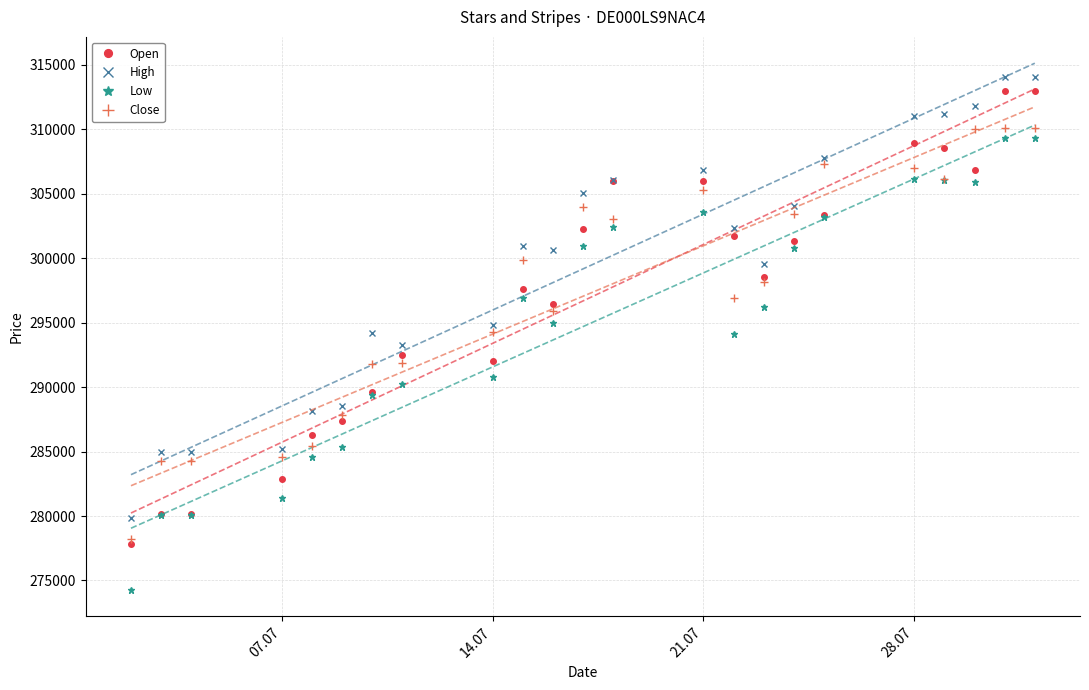

How many lines are shown in the chart?

4